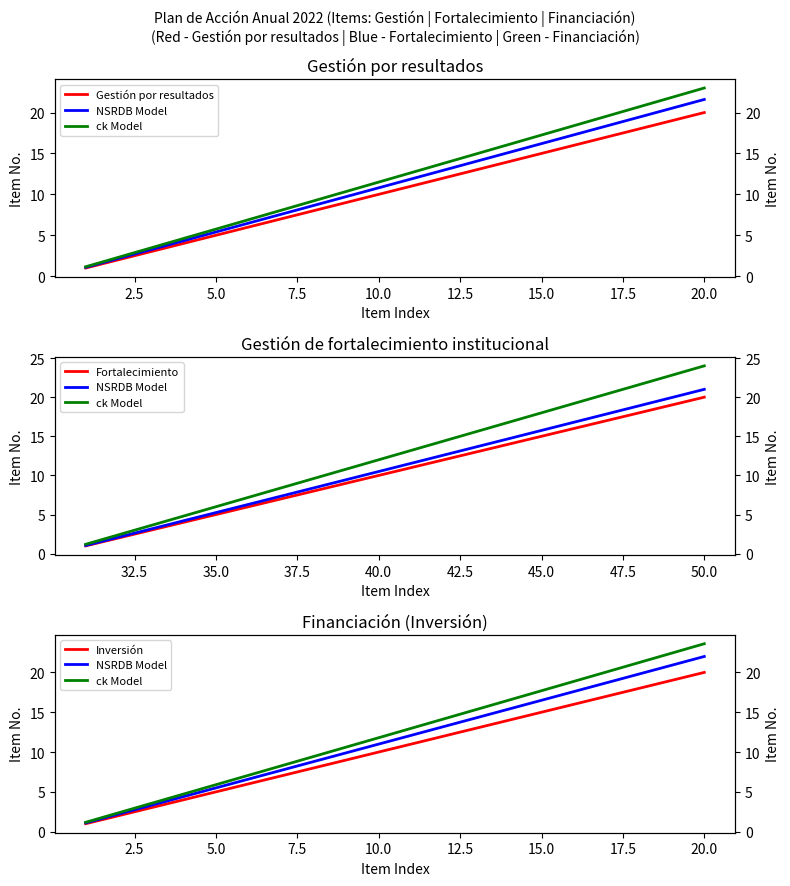

What is the average value of the NSRDB Model series?

11.6